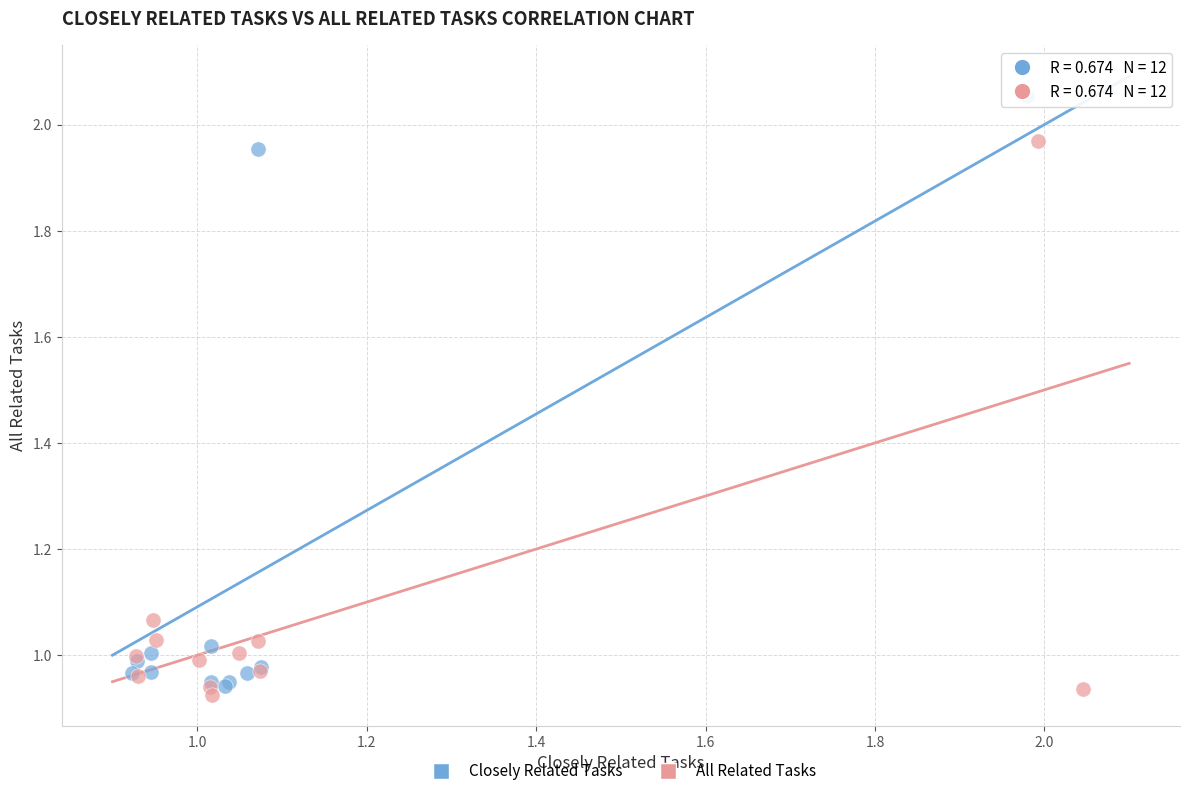

Which series has the largest Y range (max minus min)?

Closely Related Tasks